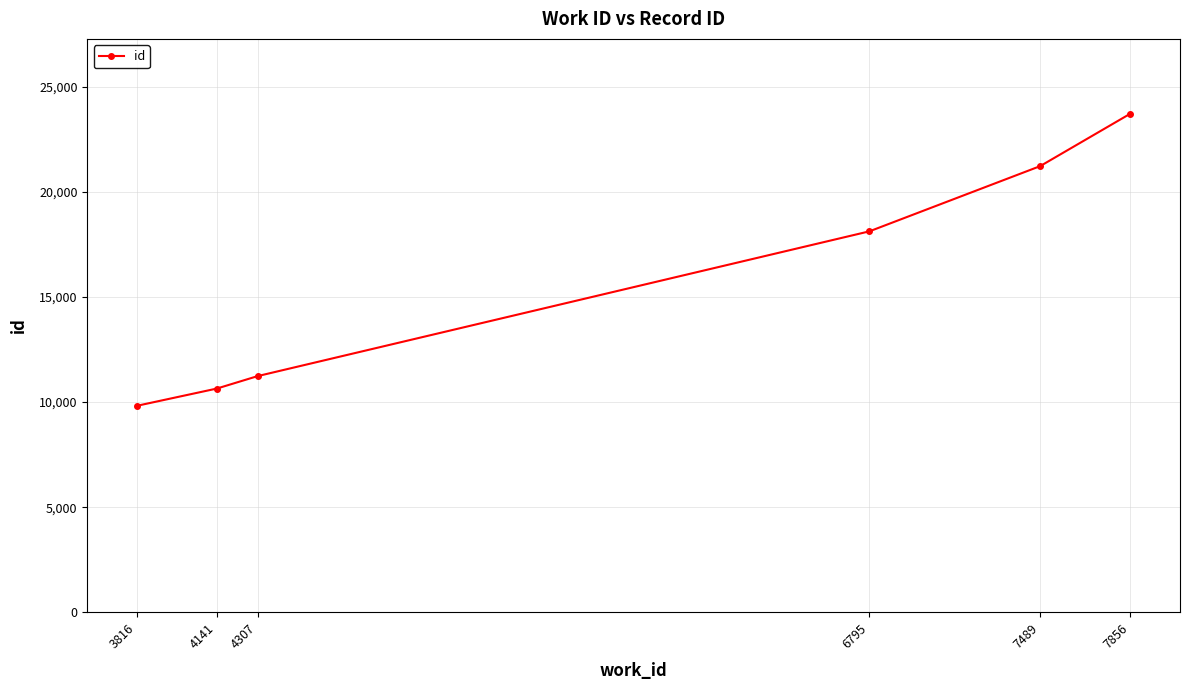

Which has a higher value, 7856 or 7489?

7856